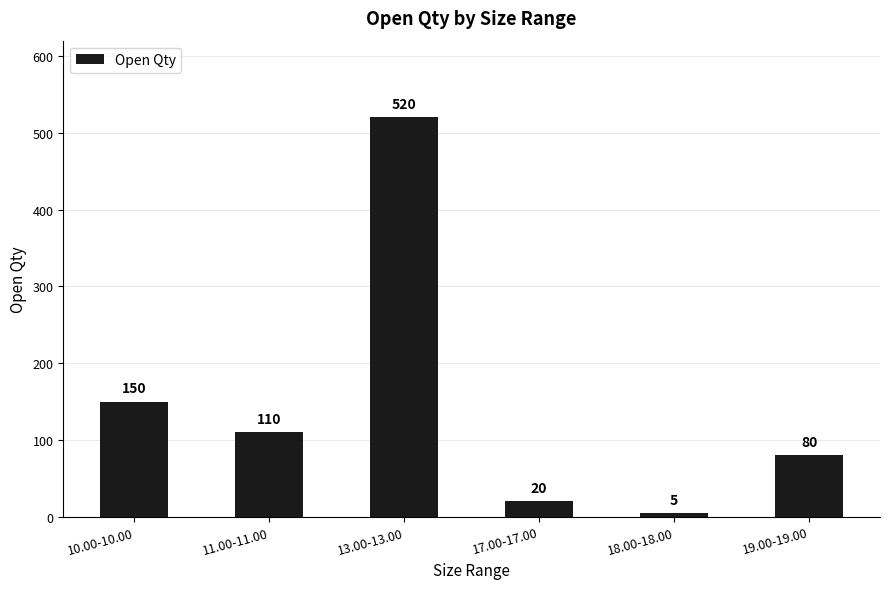

Which has a higher value, 13.00-13.00 or 17.00-17.00?

13.00-13.00